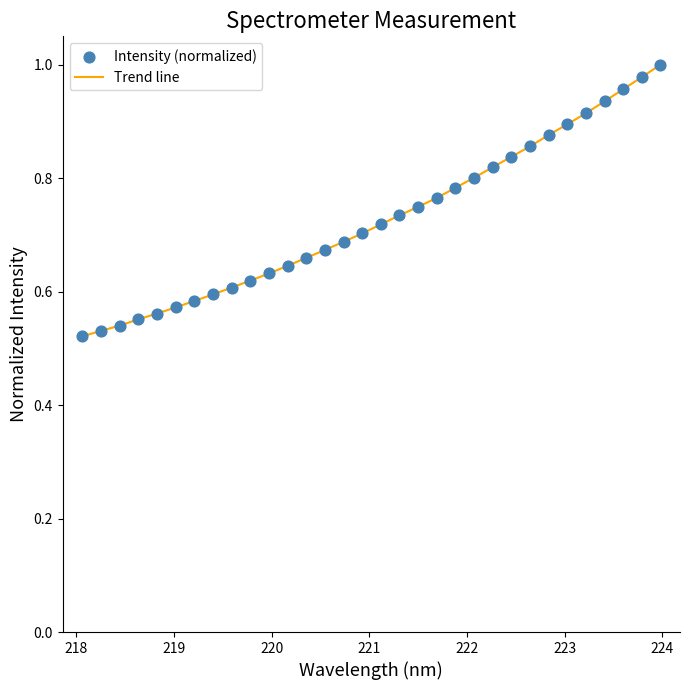

How many lines are shown in the chart?

1